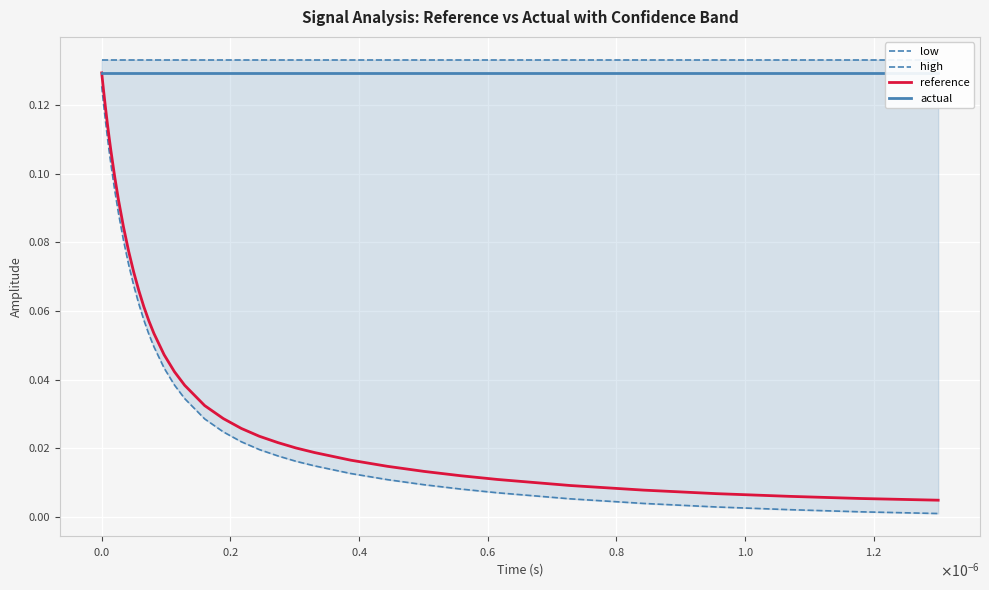

What is the difference between the maximum and minimum values in the reference series?

0.1